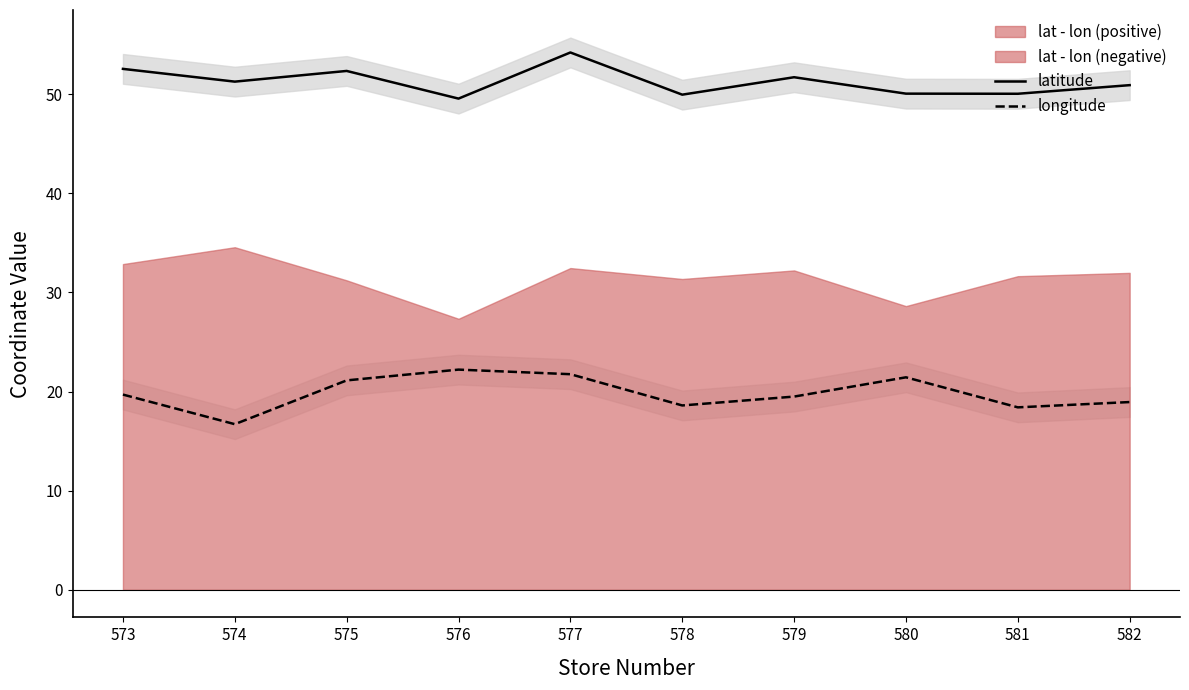

What is the difference between the second highest and minimum values in the latitude series?

3.0